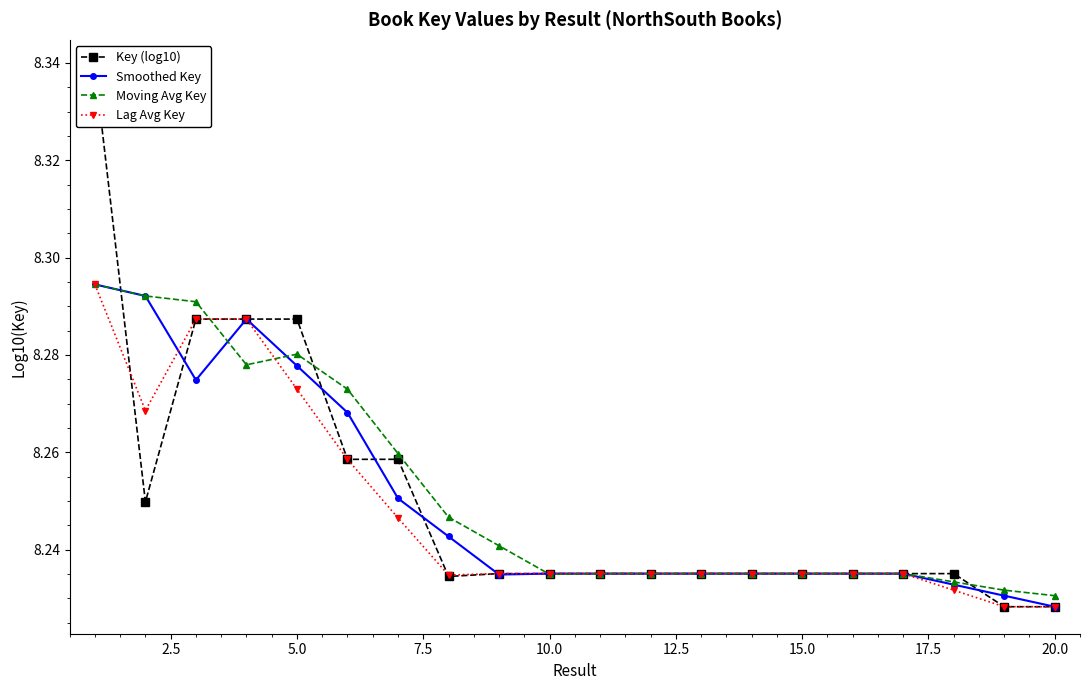

What is the maximum value shown in the chart?

8.3